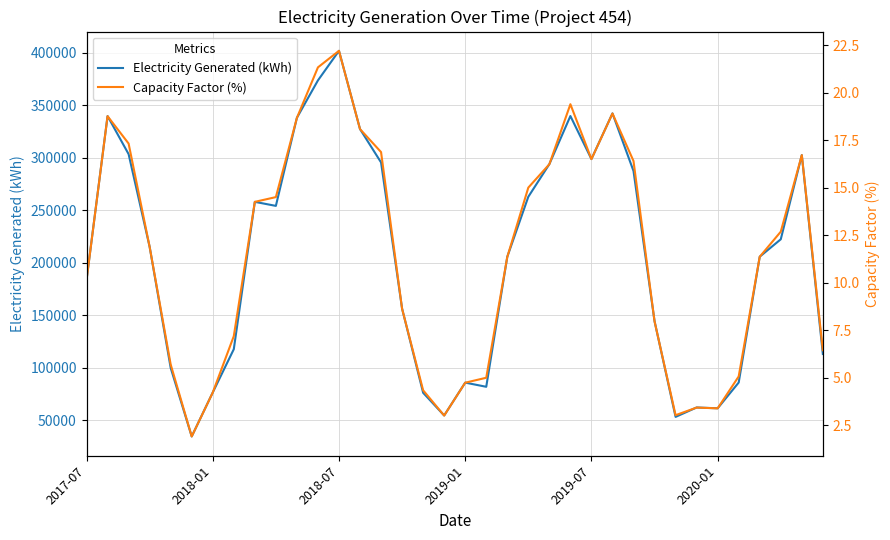

The Electricity Generated (kWh) series shows 54327.0 at 17. True or false?

True